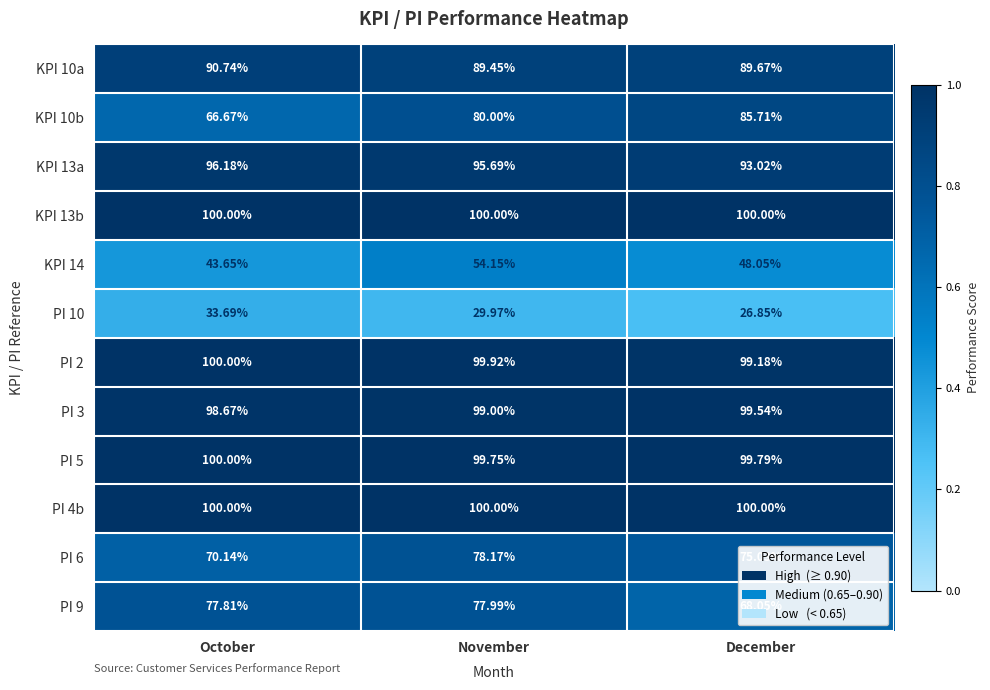

At which label does PI 6 reach its minimum?

October